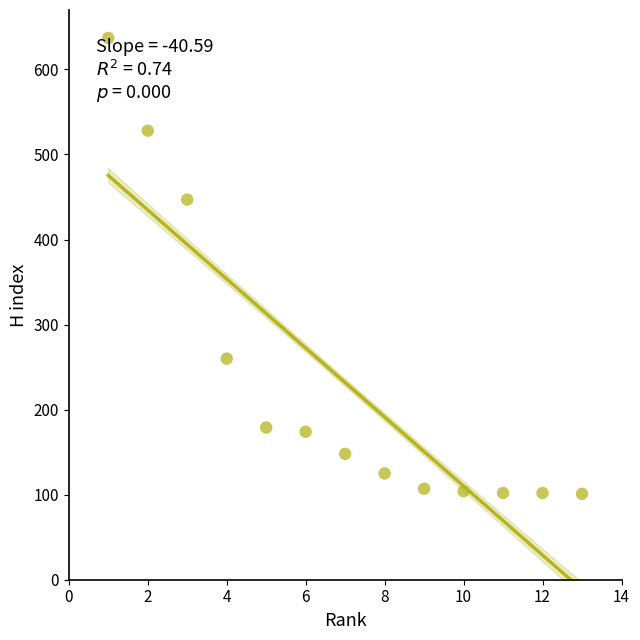

What Y value in the scatter plot is closest to 369?

447